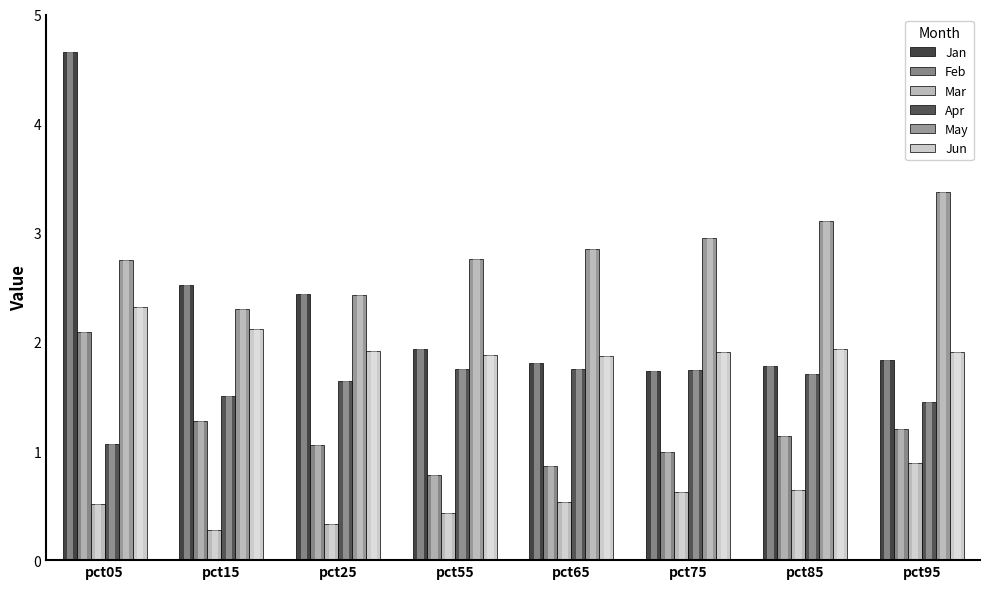

Which series changed the most between pct05 and pct75?

Jan